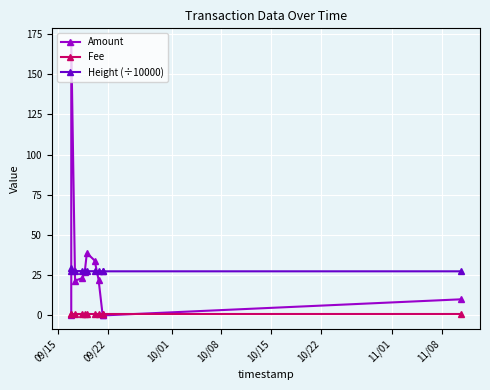

In Amount, how many points are higher than both neighbors (excluding endpoints)?

2